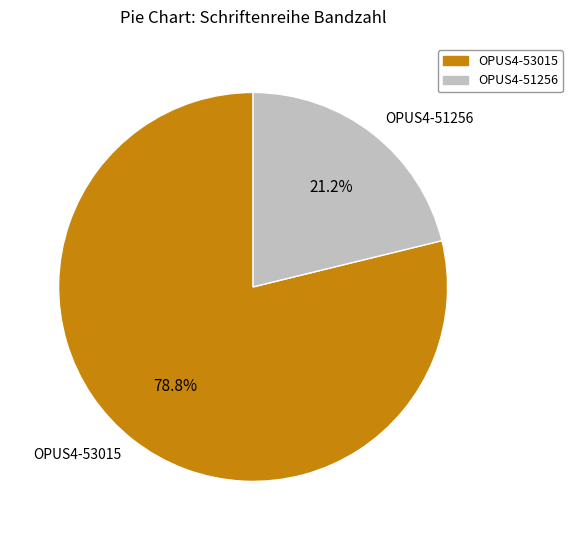

How many segments does this pie chart have?

2